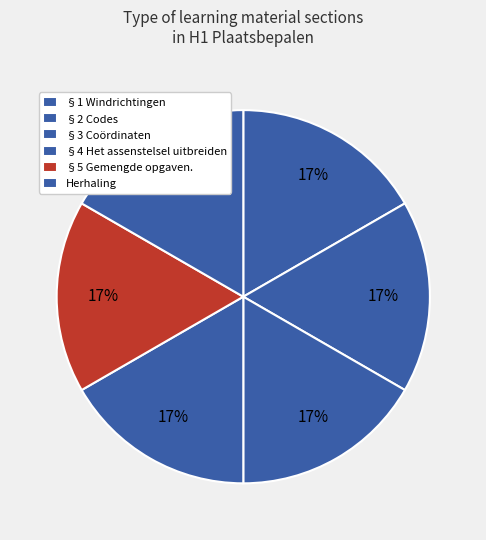

How many slices are in this pie chart?

6